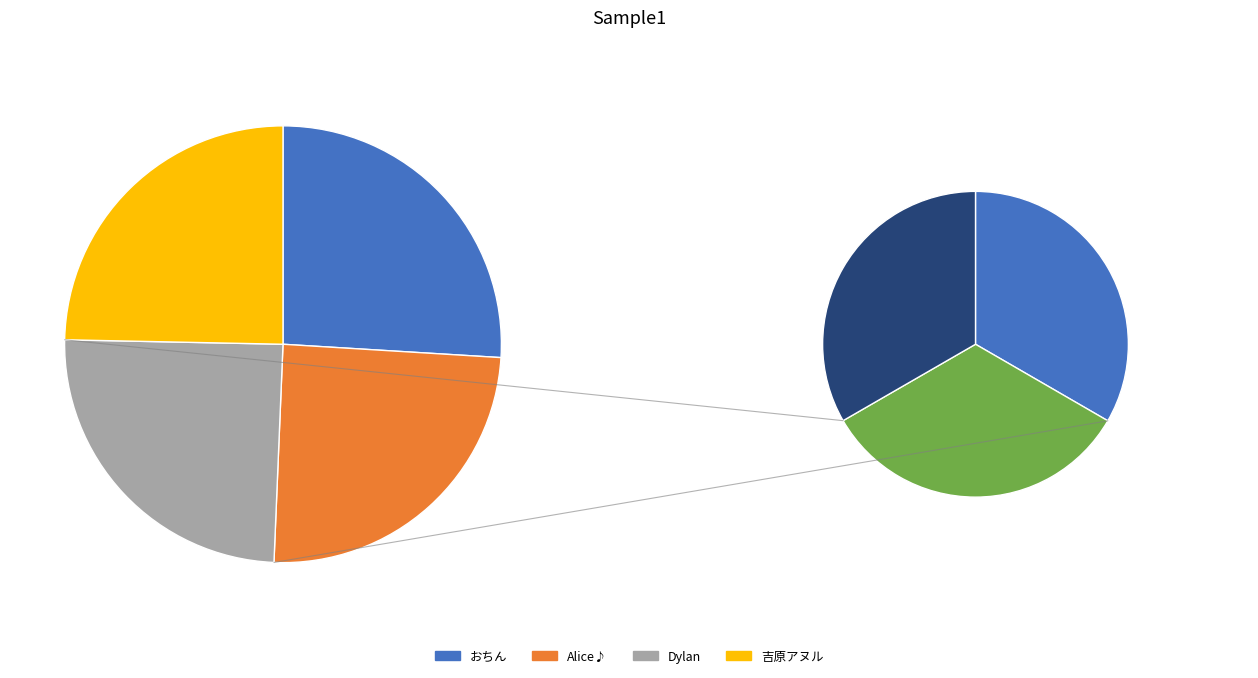

How many segments does this pie chart have?

4